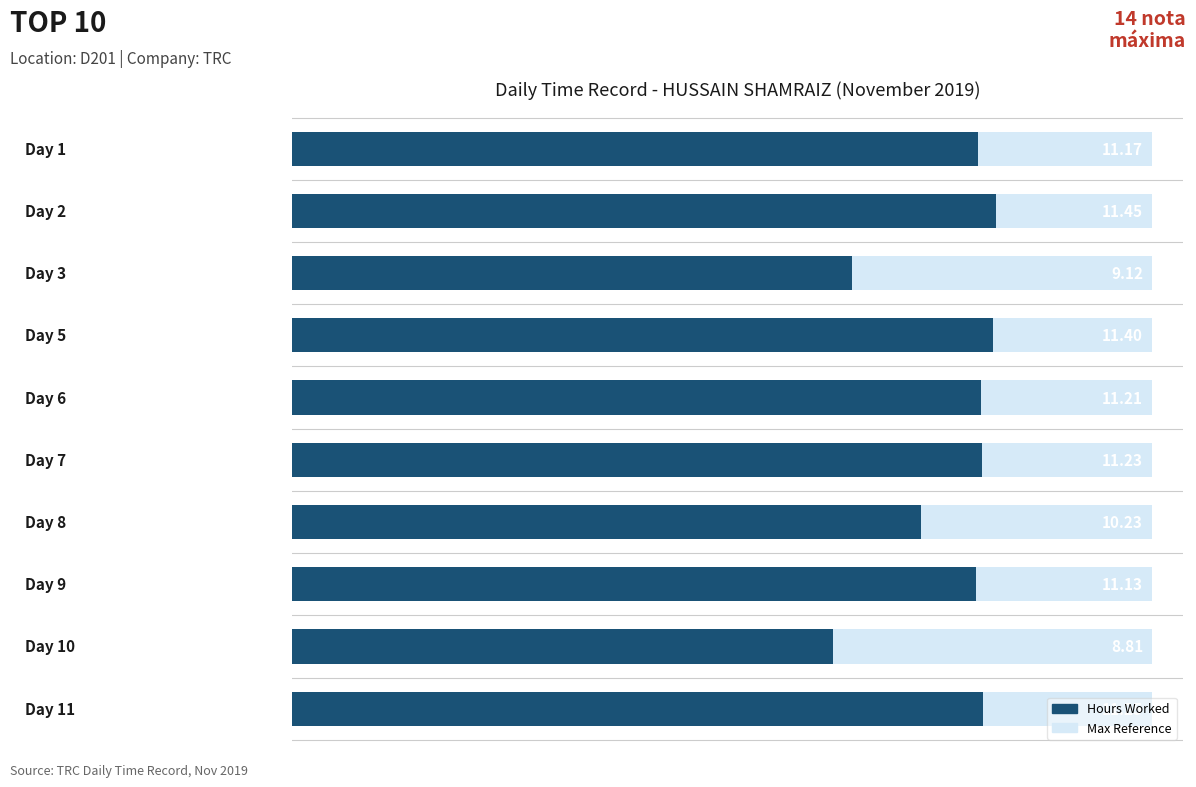

True or false: the data shows 19.5 at 6.

False